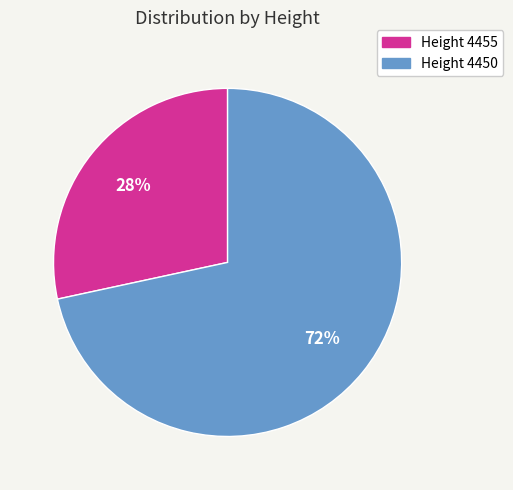

What is the majority slice?

Height 4450